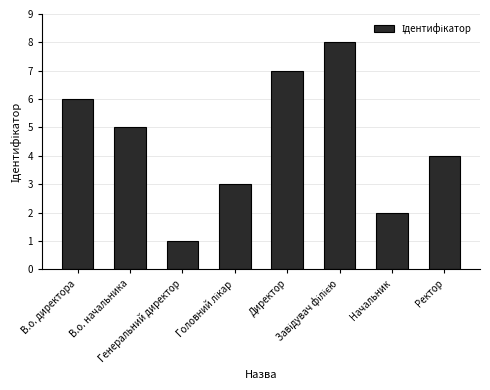

What is the difference between the maximum and second lowest values?

6